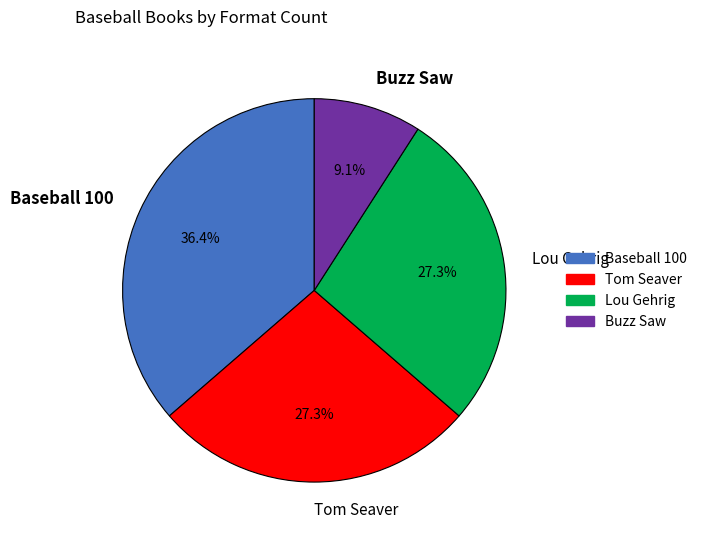

Do Baseball 100 and Tom Seaver together represent more than half of the pie?

Yes